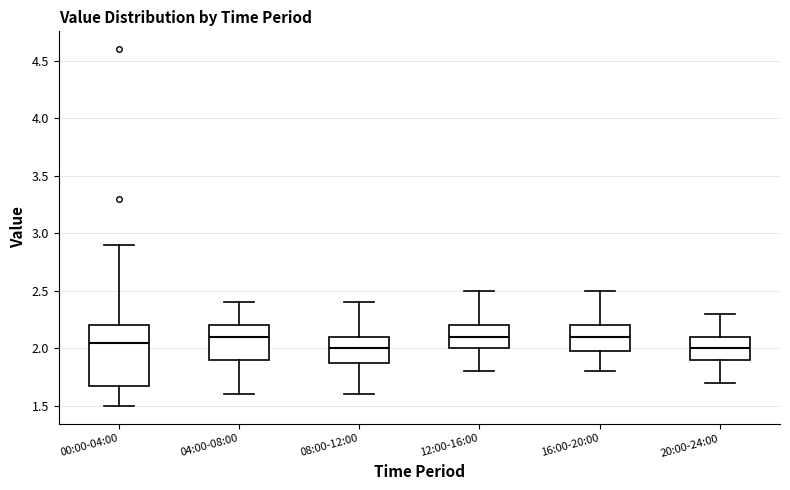

Where is the lower edge of the box for 04:00-08:00 on the y-axis? The values are not printed on the chart, so give them approximately, as read against the axis.

1.90